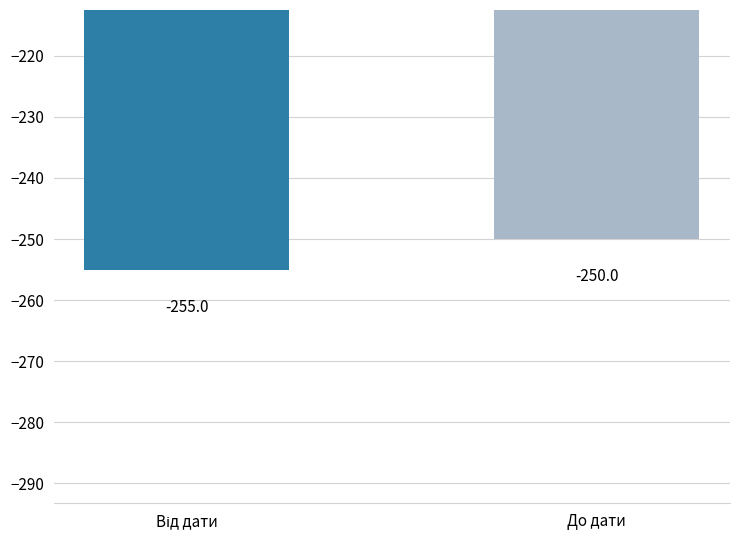

Are the bars horizontal?

No